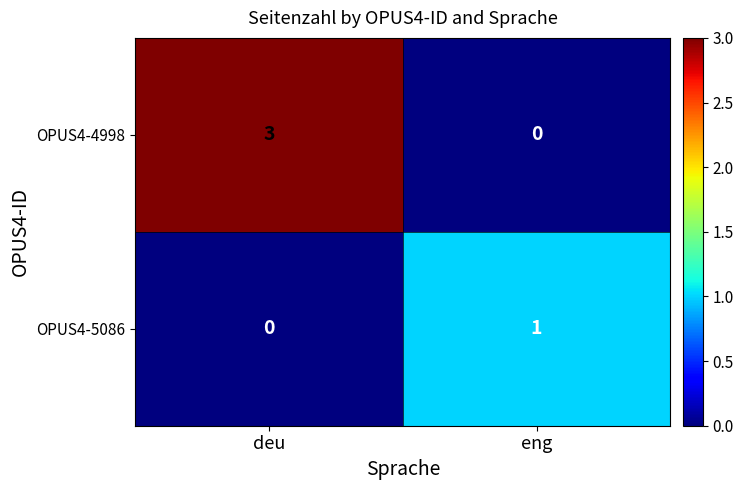

The OPUS4-4998 series shows 3 at deu. True or false?

True